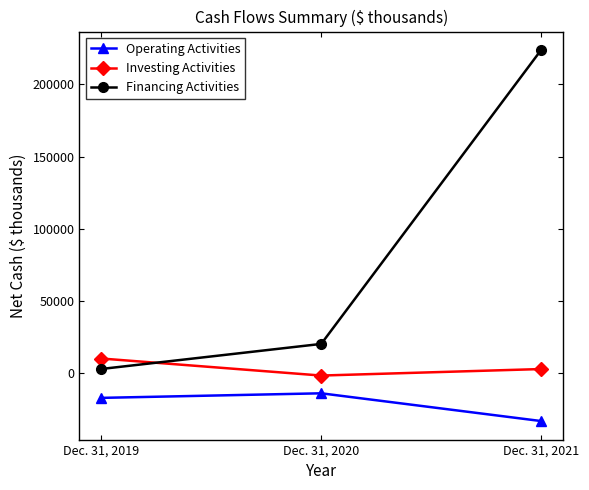

At which label is Investing Activities closest to 4073?

Dec. 31, 2021